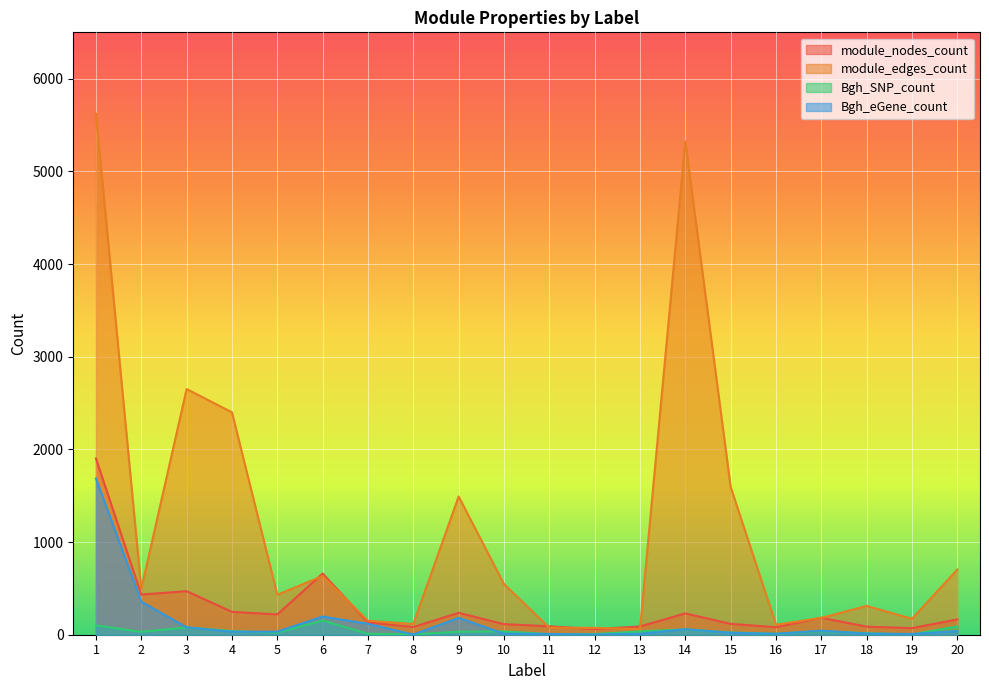

What is the average value of the module_edges_count series?

1157